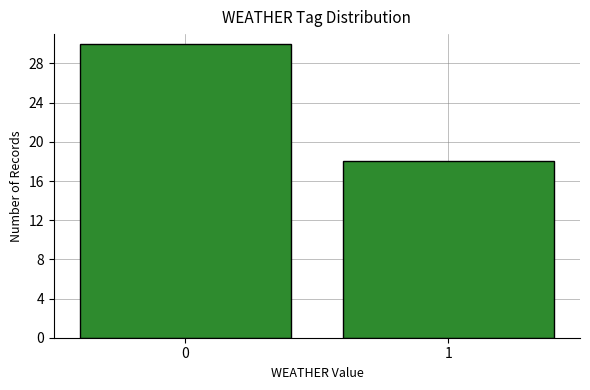

Reading right to left, transcribe all the data shown in this chart.

1=18	0=30